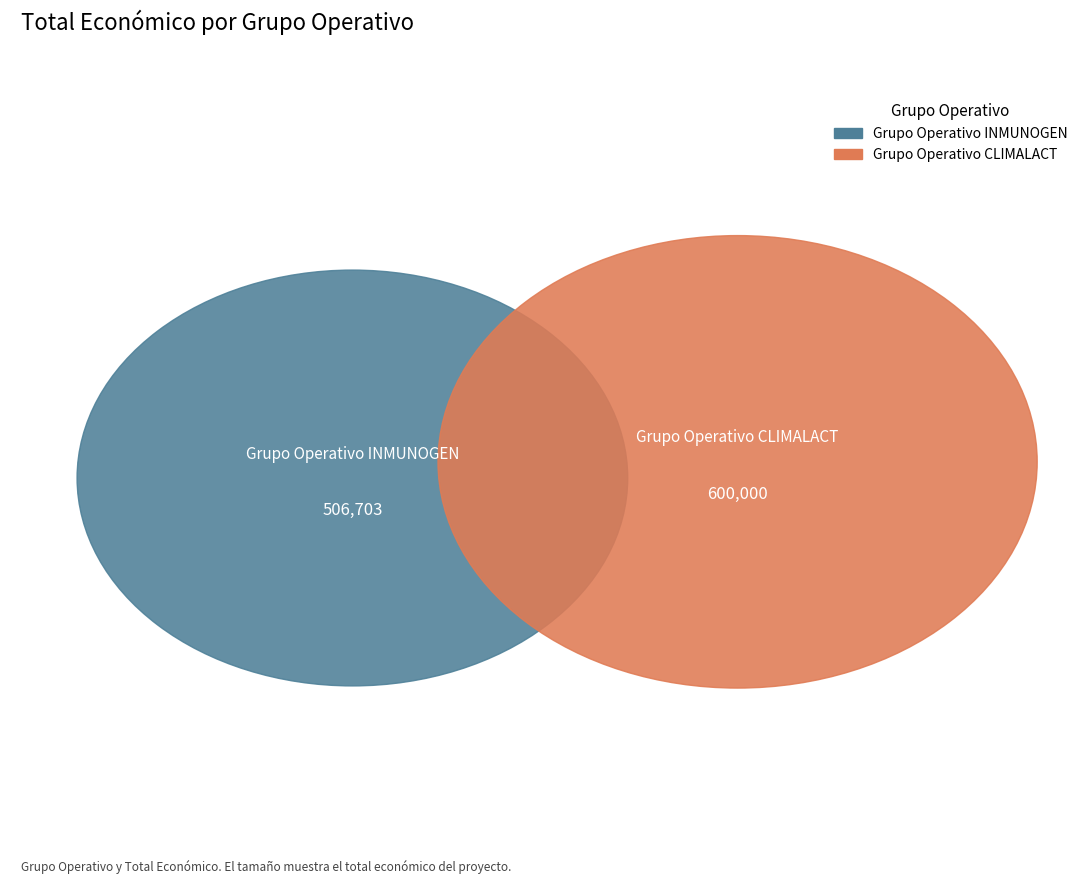

True or false: Grupo Operativo INMUNOGEN accounts for 46% of the total.

True